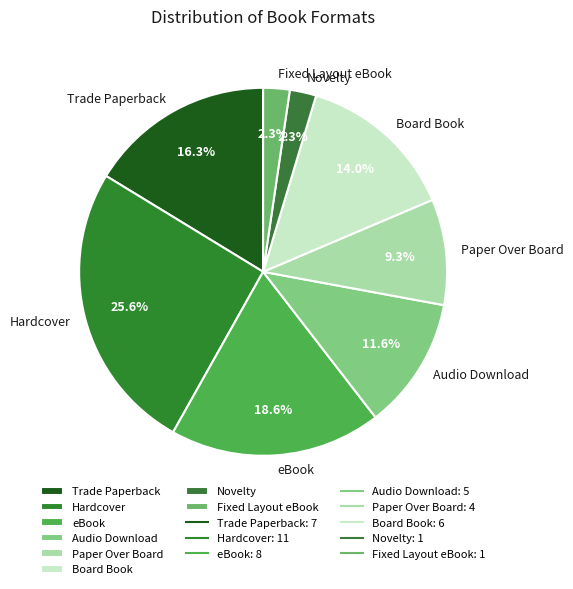

Count the number of slices in the pie.

8